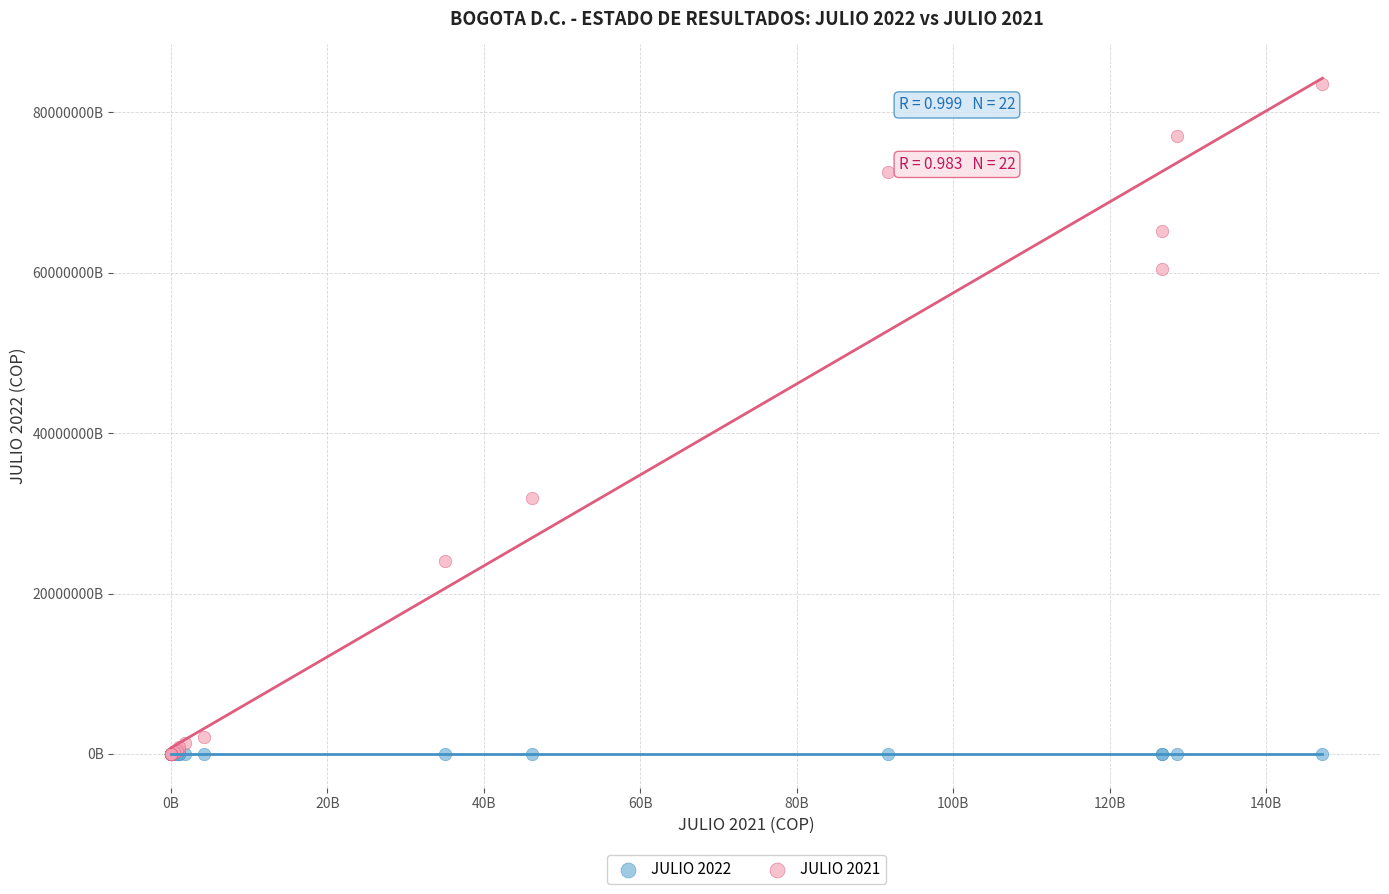

Which series has the largest Y range (max minus min)?

JULIO 2021